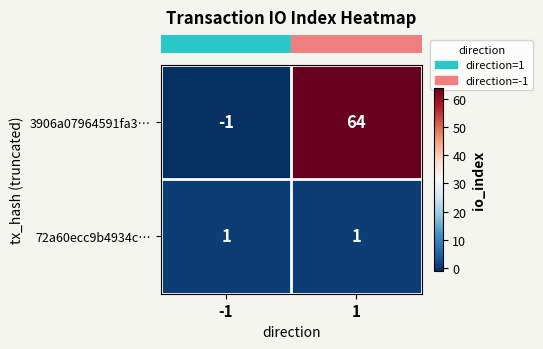

Rank the series by their average value, from lowest to highest.

72a60ecc9b4934c…, 3906a07964591fa3…